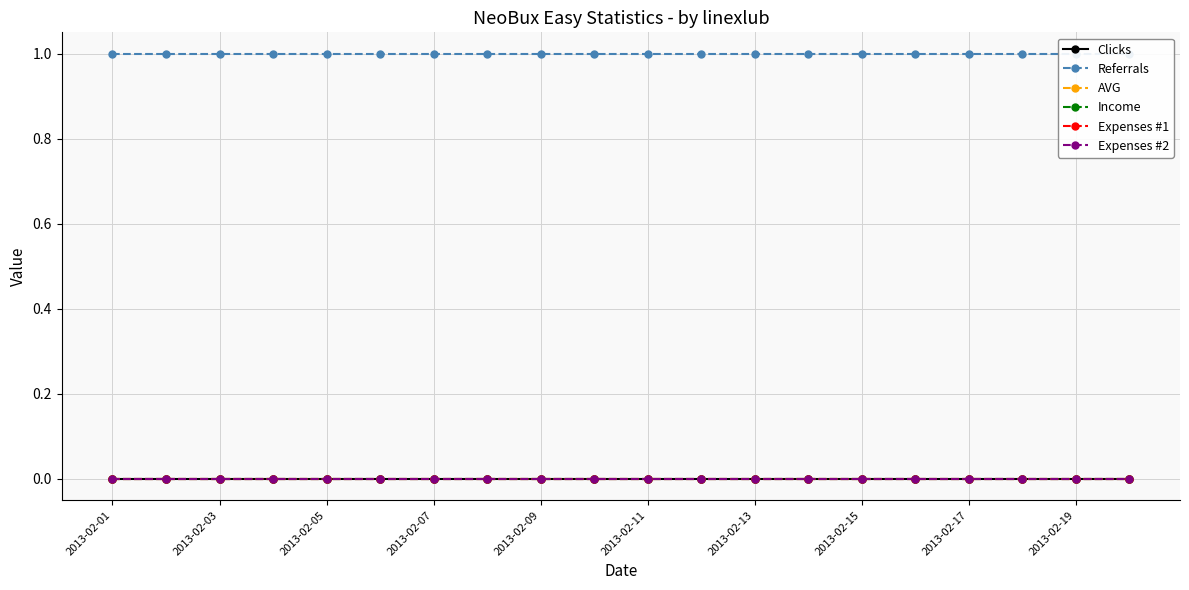

Is the value of AVG at 2013-02-19 greater than the value of Clicks at 2013-02-05?

No